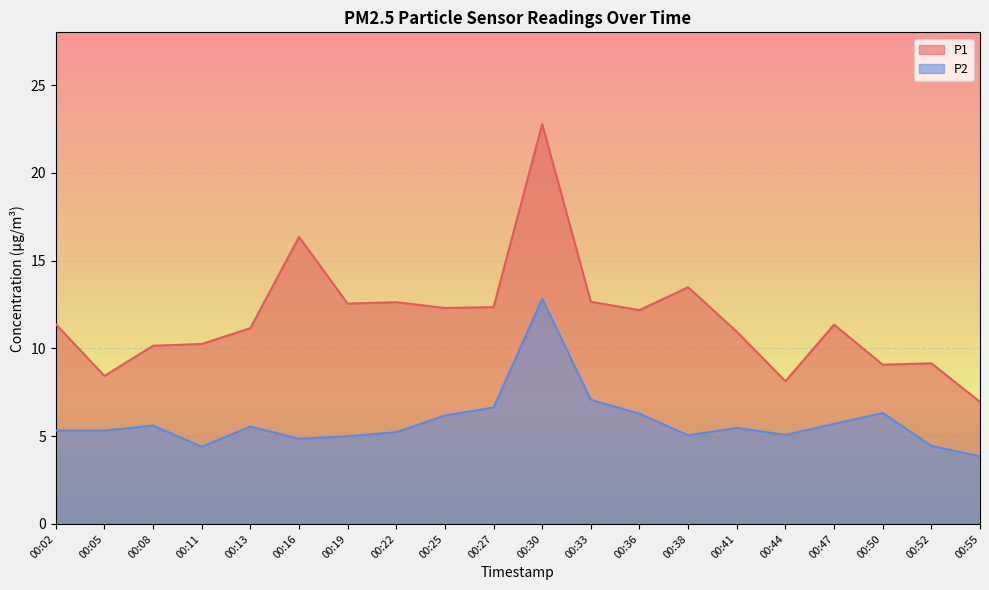

The value of P2 at 00:13 is 5.5. True or false?

True